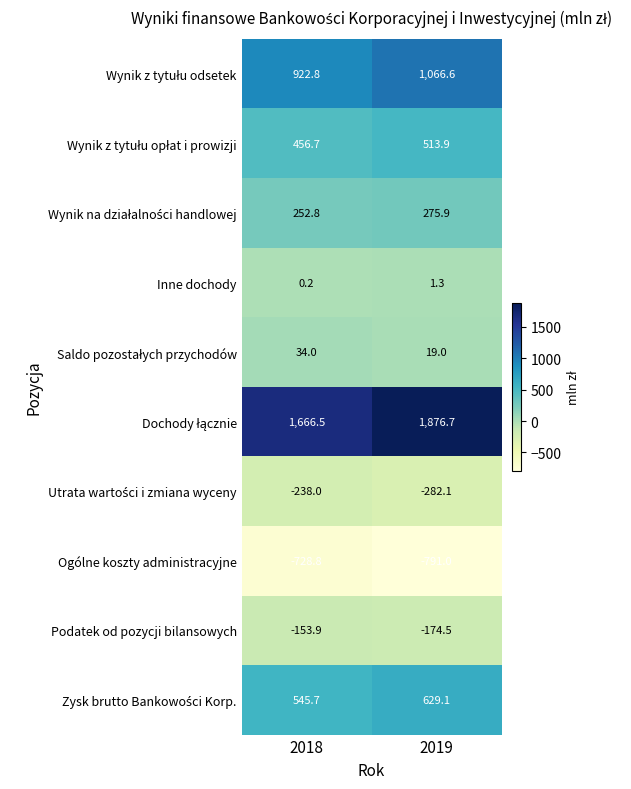

The value of Podatek od pozycji bilansowych at 2018 is -153.9. True or false?

True